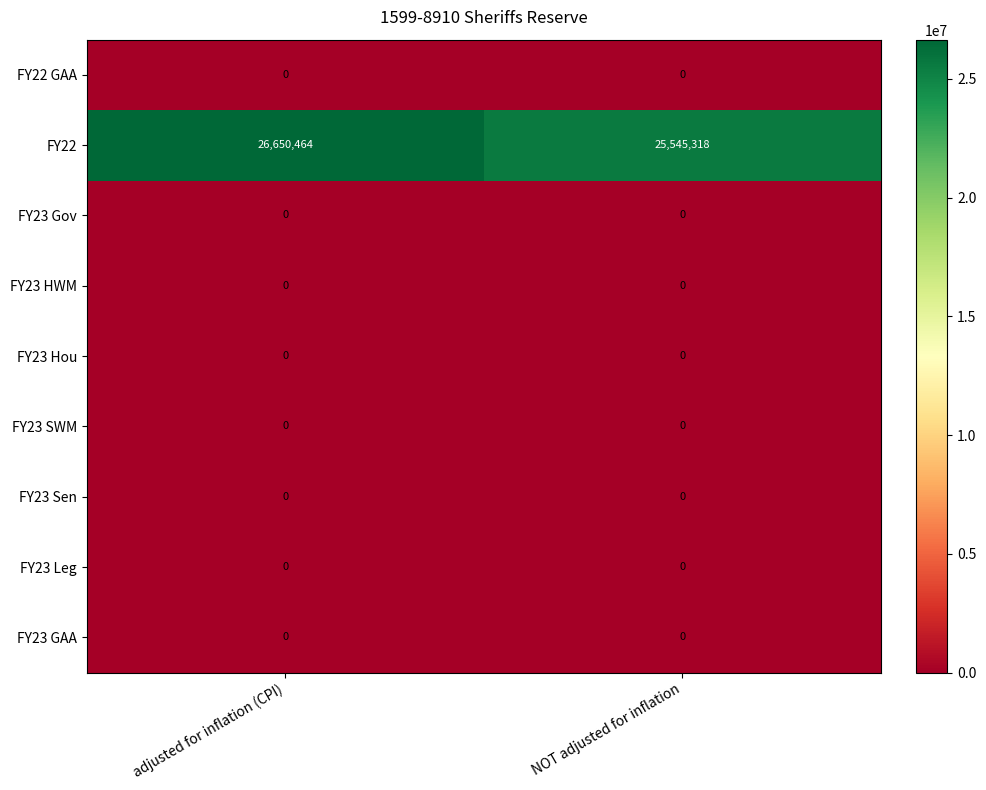

Rank the categories by FY22 value from highest to lowest.

adjusted for inflation (CPI), NOT adjusted for inflation